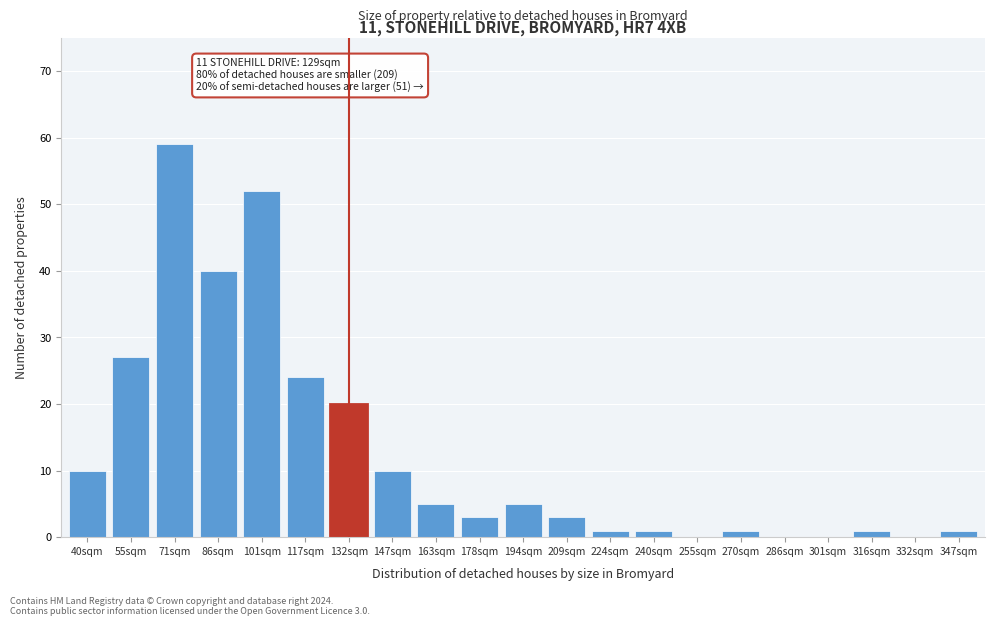

Reading left to right, extract all data points from this chart.

40sqm=10	55sqm=27	71sqm=59	86sqm=40	101sqm=52	117sqm=24	132sqm=20	147sqm=10	163sqm=5	178sqm=3	194sqm=5	209sqm=3	224sqm=1	240sqm=1	255sqm=0	270sqm=1	286sqm=0	301sqm=0	316sqm=1	332sqm=0	347sqm=1